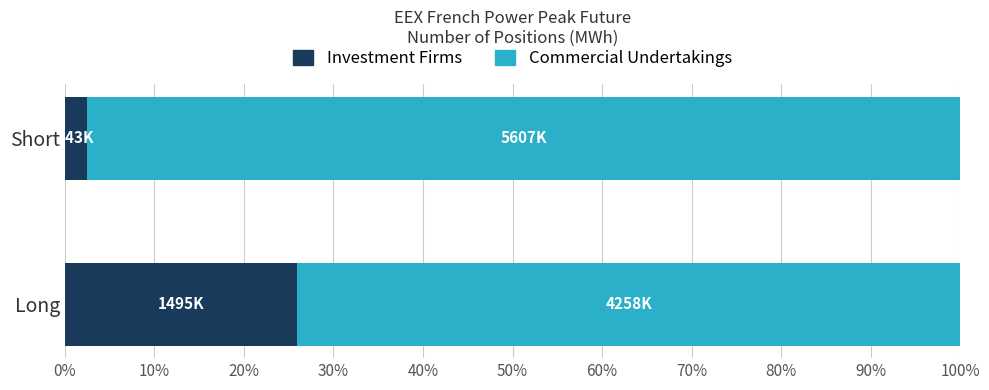

What is the total value across all series at Short?

100.0